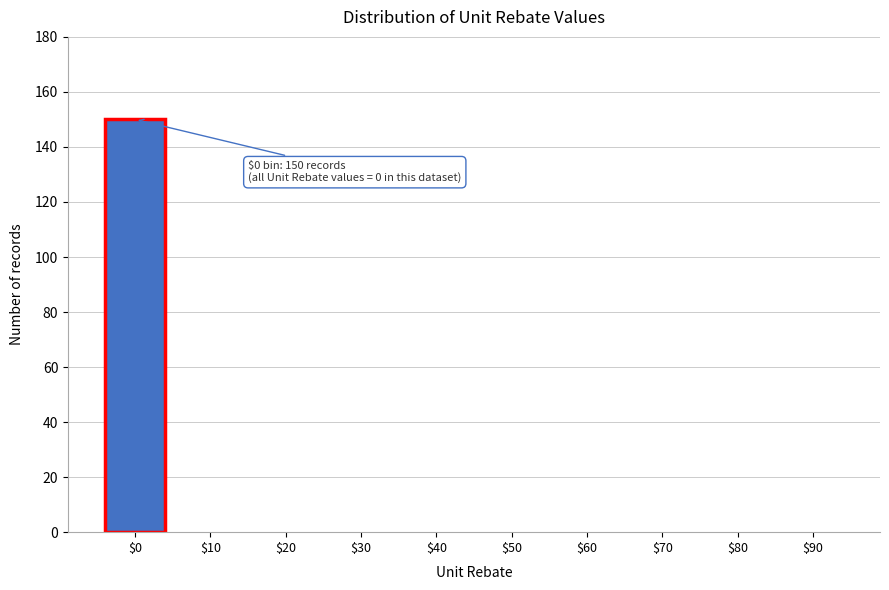

What is the sum of all values?

150